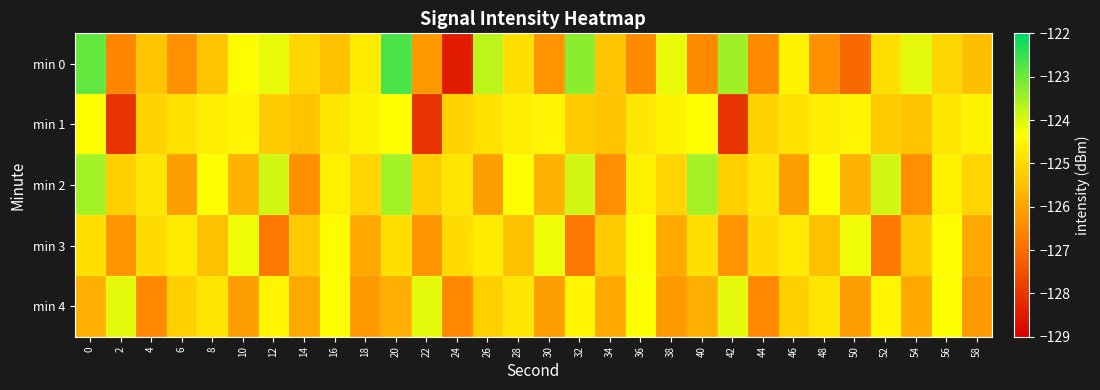

At 0, list the series in order from largest to smallest.

min 0, min 2, min 1, min 3, min 4